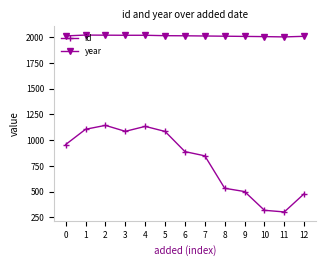

Where is the first local minimum for id?

3